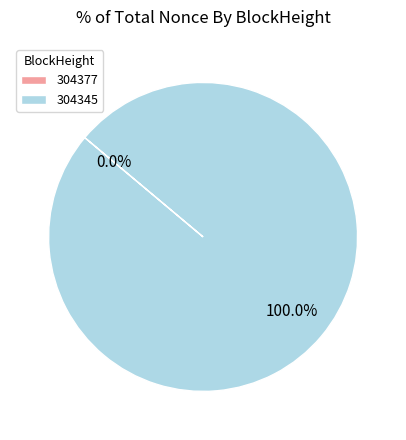

Count the number of slices in the pie.

2